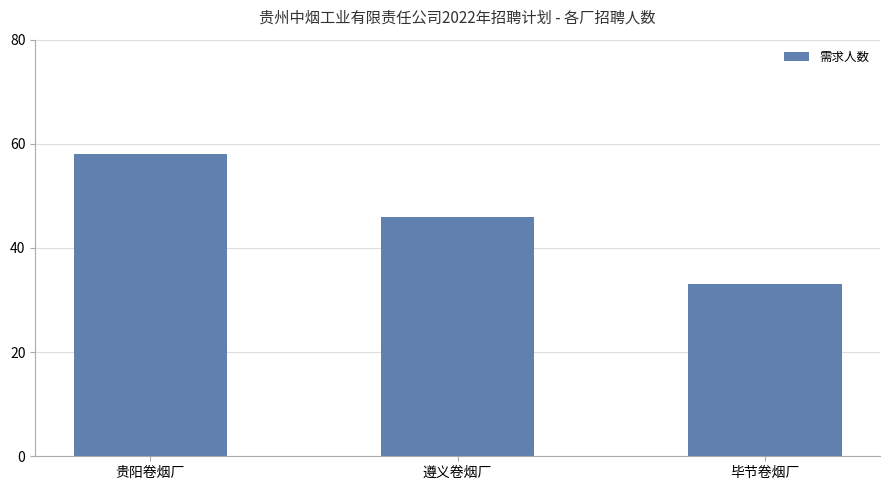

Are the bars grouped side by side (vs. stacked)?

No